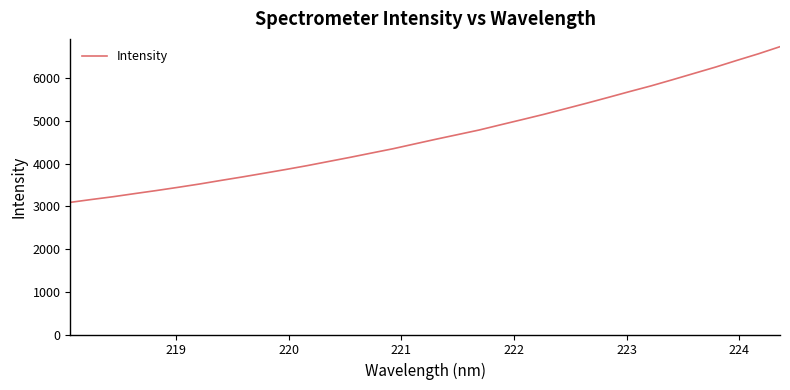

What is the difference between the maximum and minimum values?

3645.2